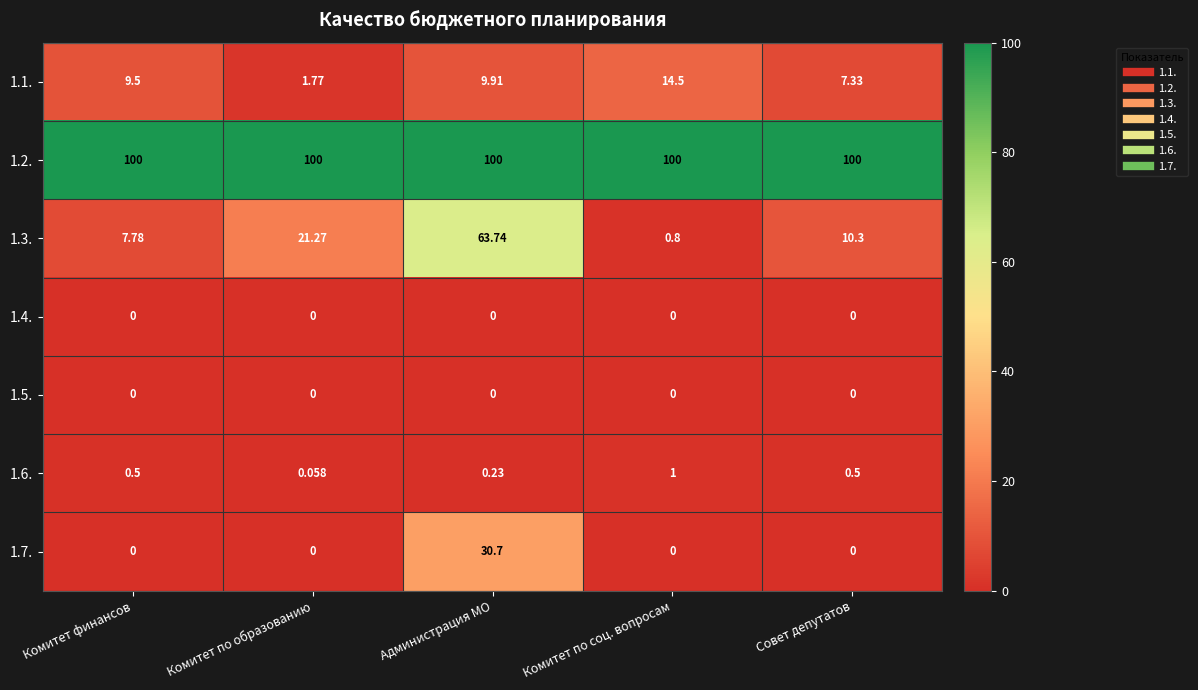

At which category is the sum across all series the highest?

Администрация МО